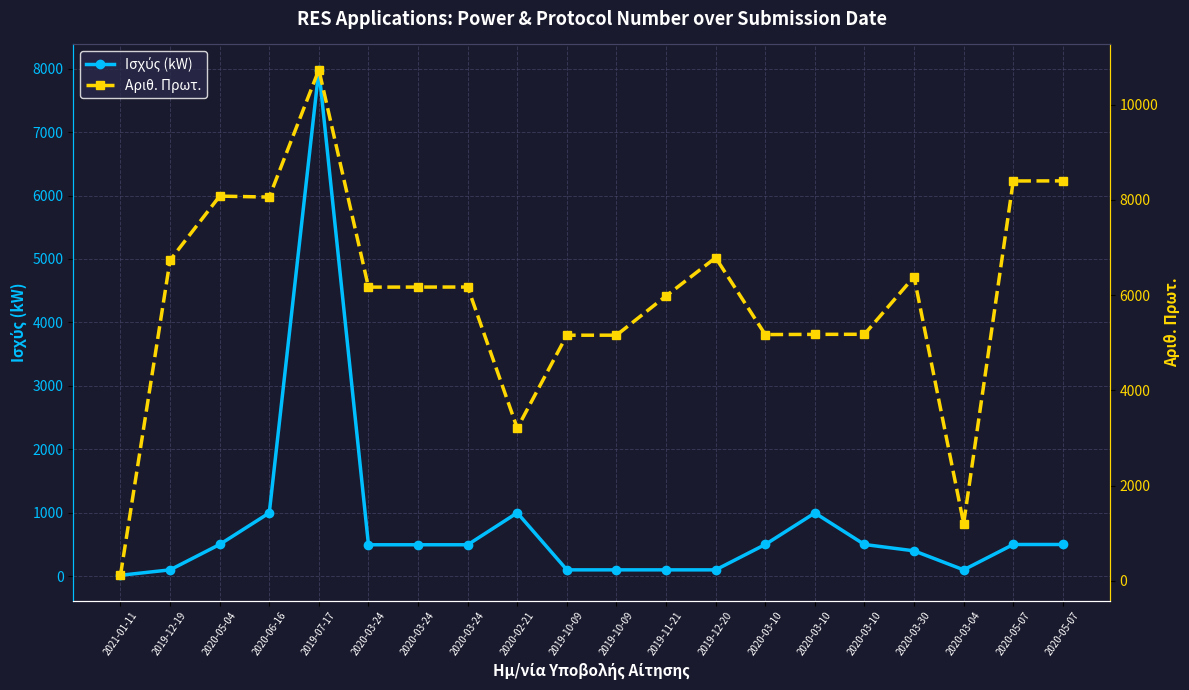

Is it true that Ισχύς (kW) equals 495.3 at 2020-03-24?

True